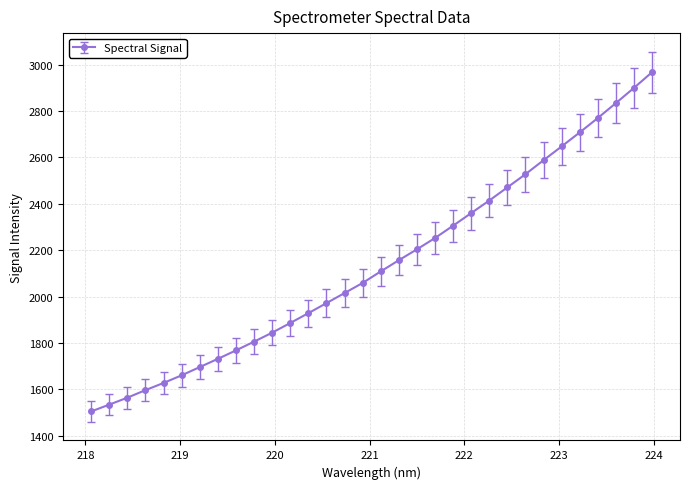

What is the value of the 26th point from the left?

2588.2